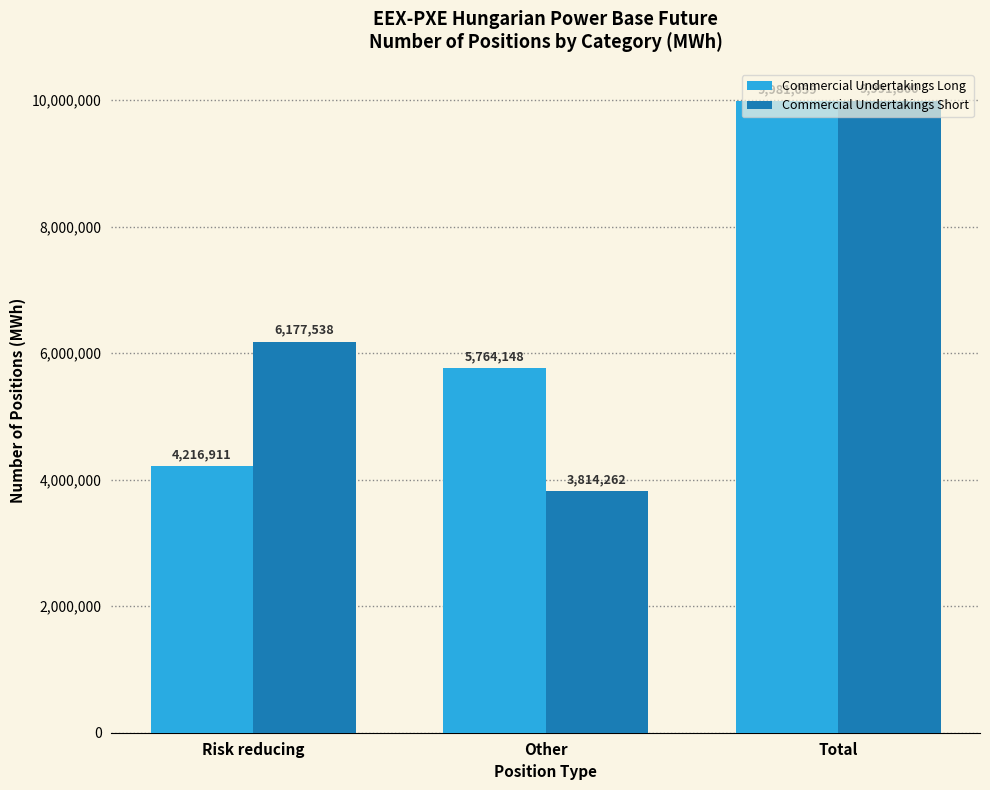

At which label is Commercial Undertakings Long closest to 7098985?

Other